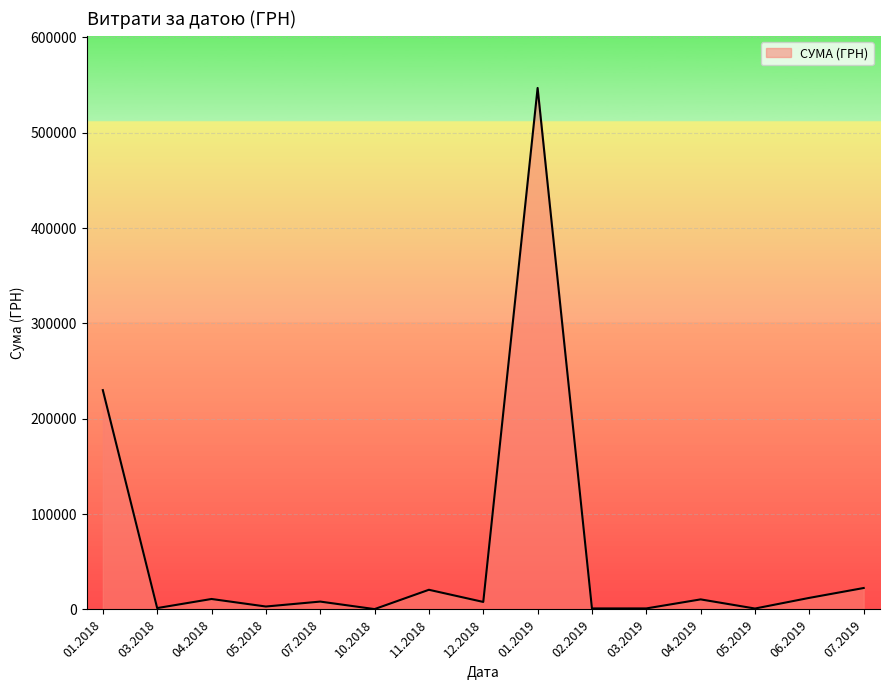

What is the difference between the second highest and minimum values?

229649.3